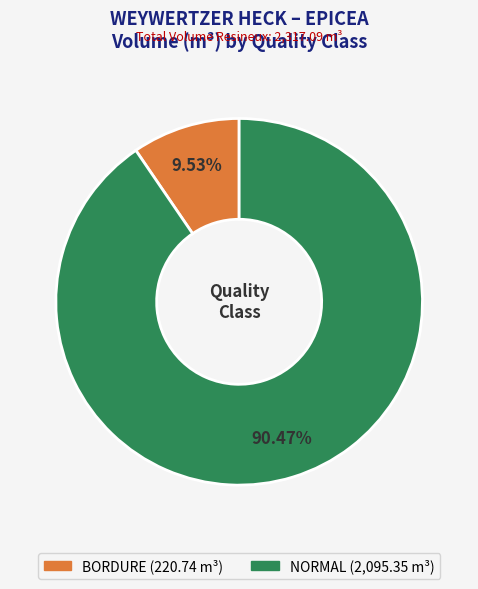

How many slices are in this pie chart?

2